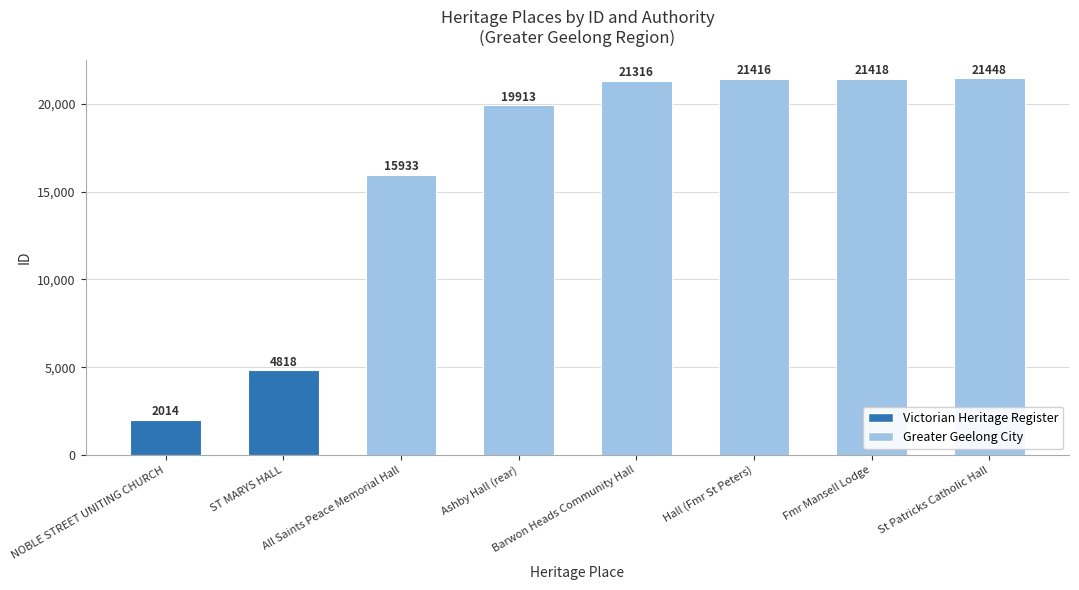

What is the sum of all values?

128276